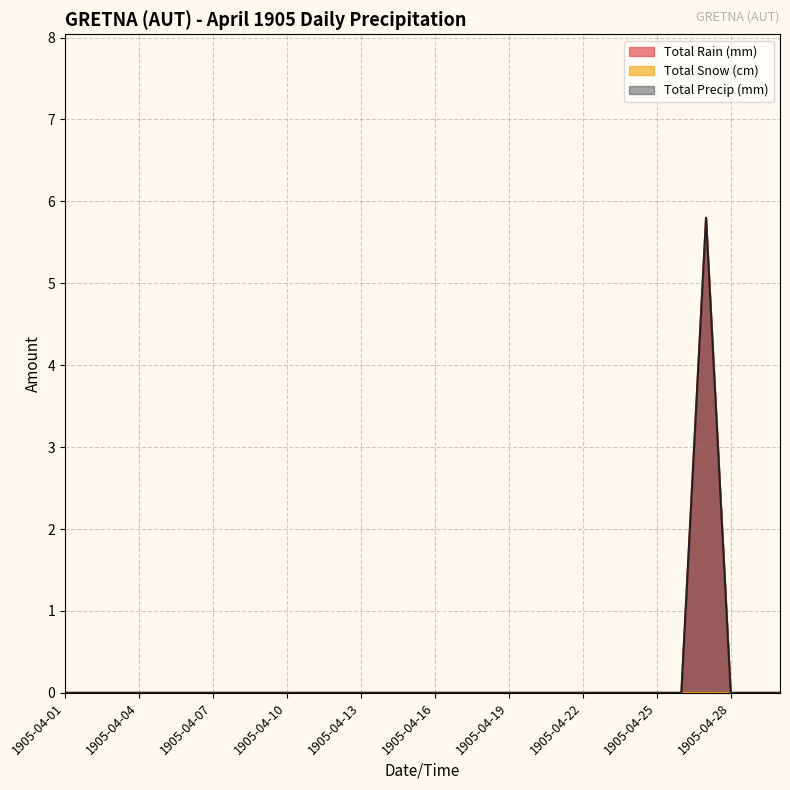

True or false: Total Precip (mm) and Total Rain (mm) intersect in this chart.

False